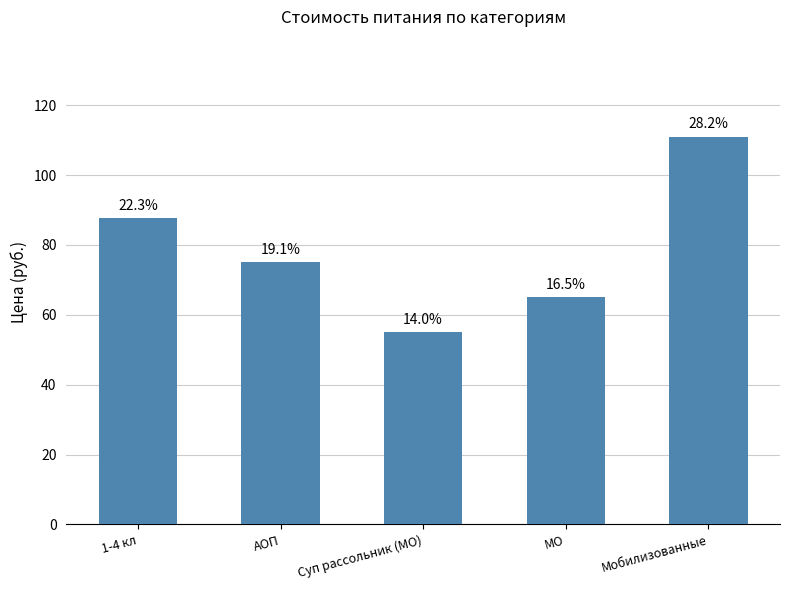

Reading right to left, list all the values displayed in this chart.

Мобилизованные=111.0	МО=65.0	Суп рассольник (МО)=55.0	АОП=75.0	1-4 кл=87.7